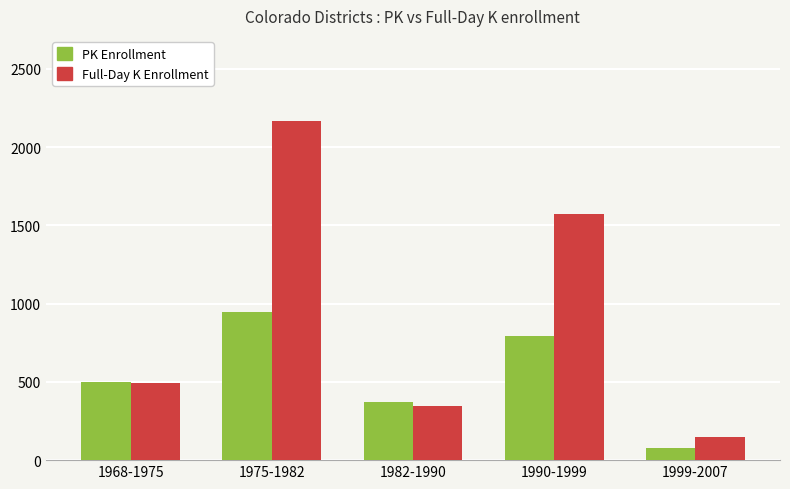

What position from the right is 1982-1990?

3